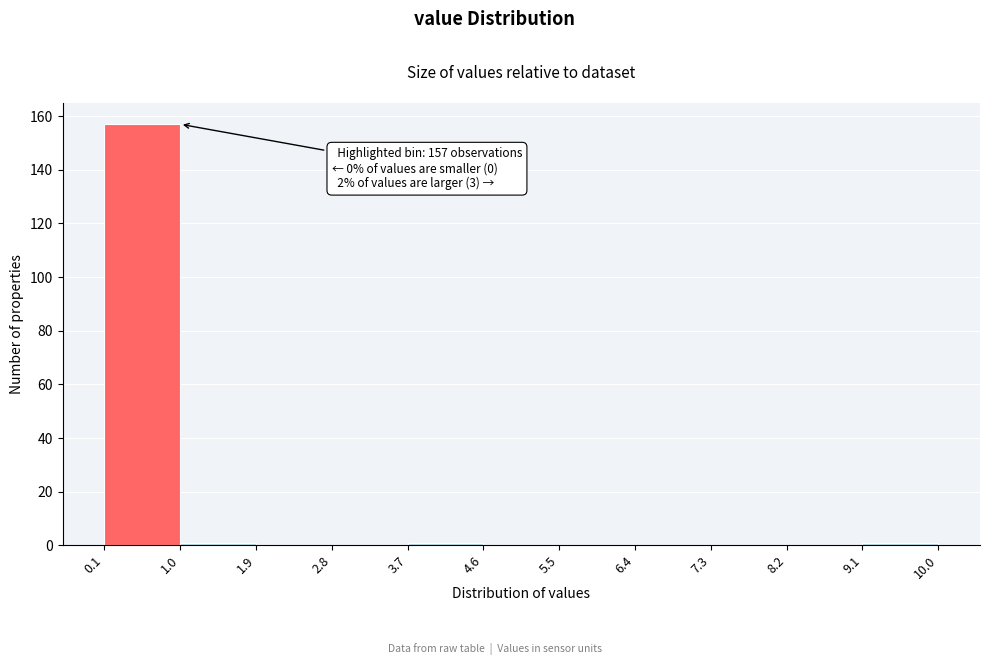

Which range on the x-axis has the tallest bar?

0.1 to 1.0